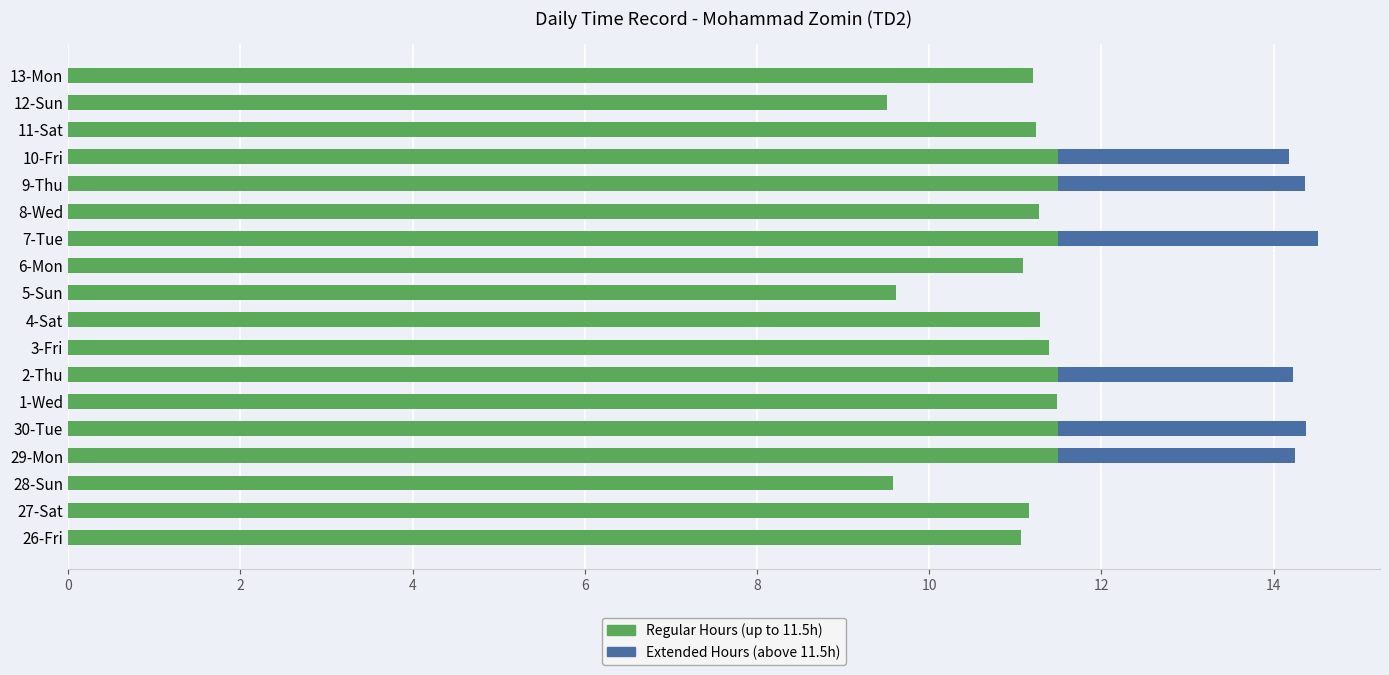

True or false: Regular Hours (up to 11.5h) has a value of 3.1 at 9-Thu.

False